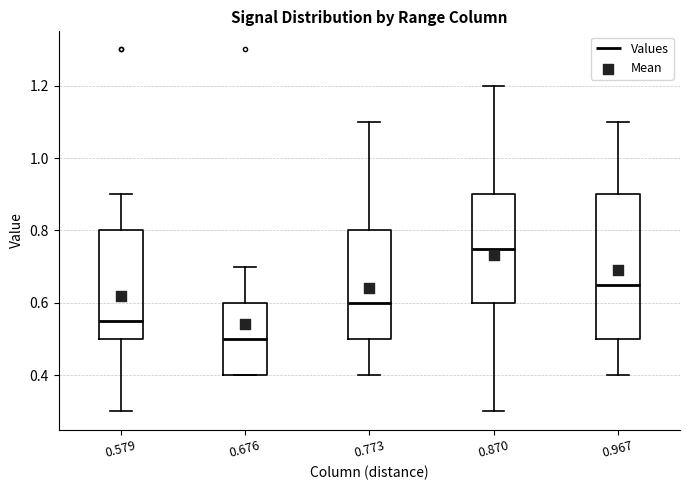

Where is the upper edge of the box at x = 0.773 on the y-axis? The values are not printed on the chart, so give them approximately, as read against the axis.

0.80